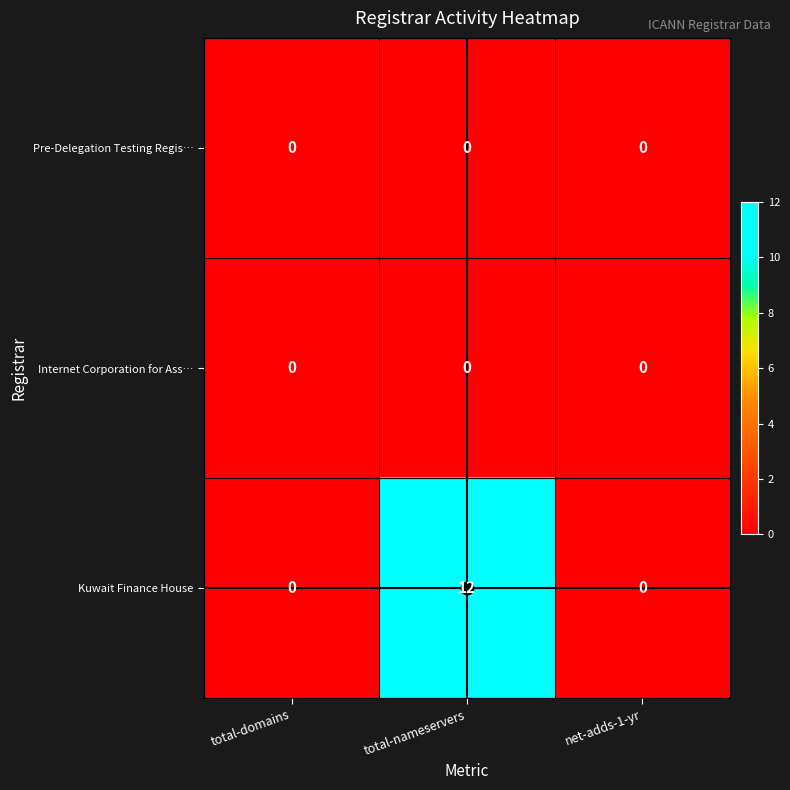

How many distinct data groups are displayed?

3